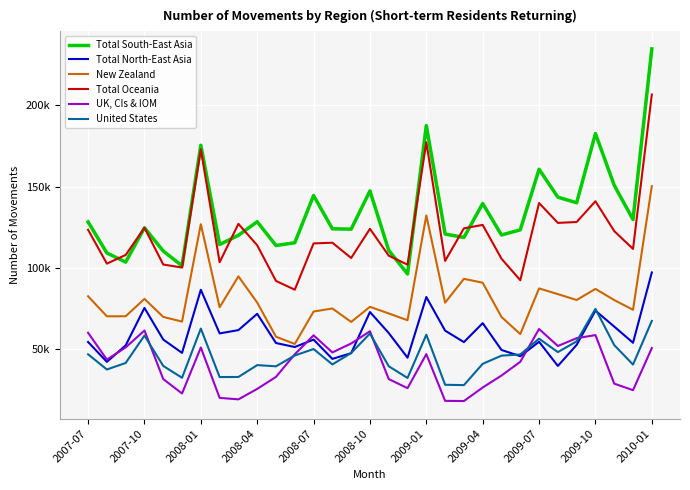

What are all the series names shown in the legend?

Total South-East Asia, Total North-East Asia, New Zealand, Total Oceania, UK, CIs & IOM, United States